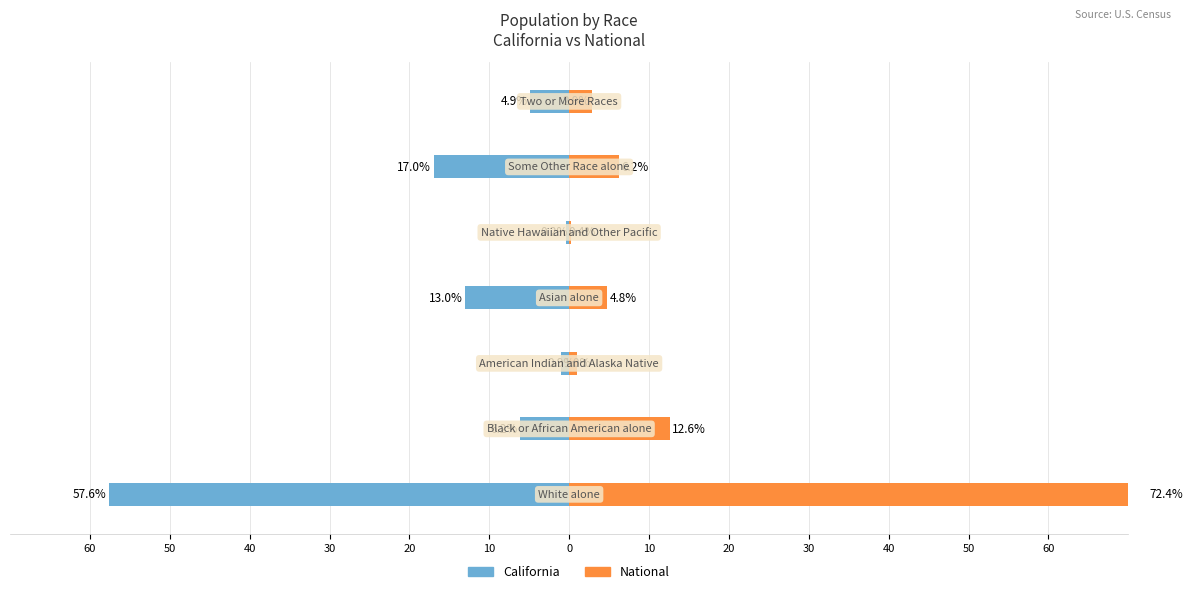

Is it true that California equals -4.9 at 0?

True